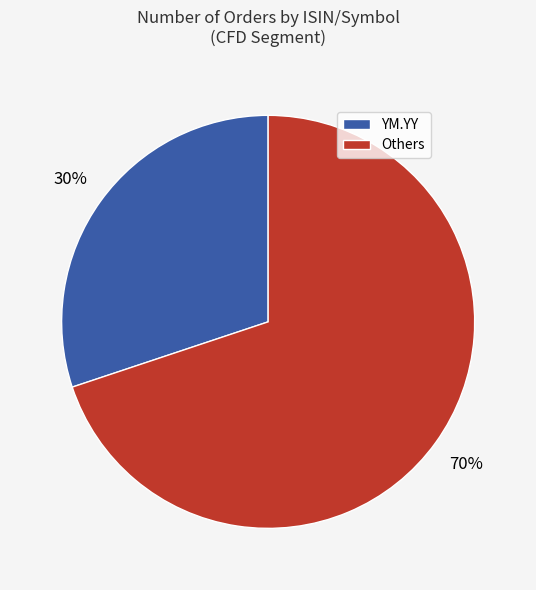

To the nearest percent, what percentage of the pie is YM.YY?

30%